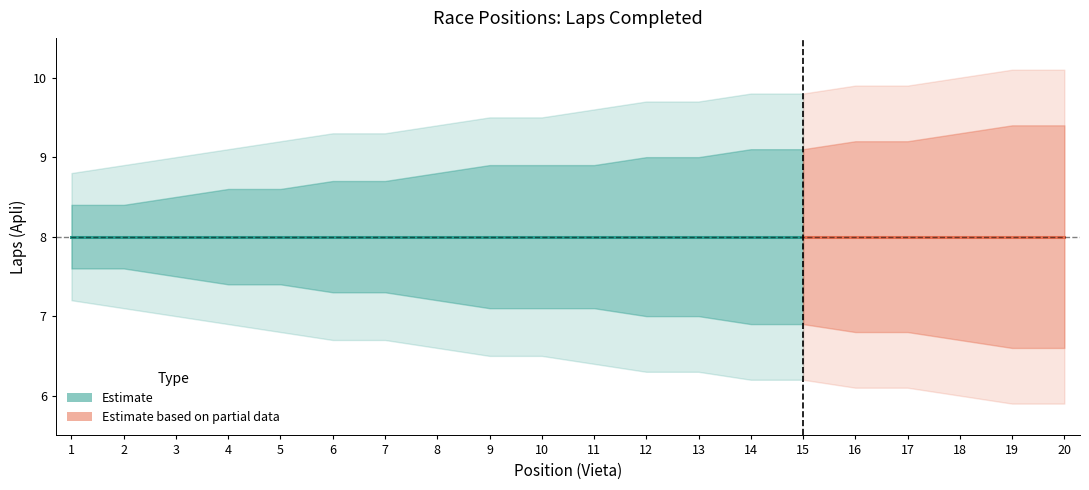

What is the difference between the second highest and second lowest values in the outer_upper series?

1.2